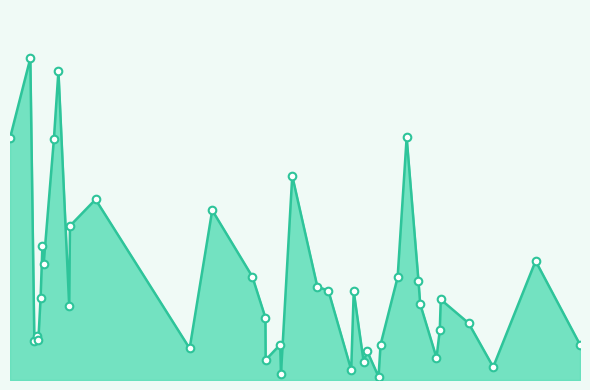

Does the chart have visible grid lines?

No